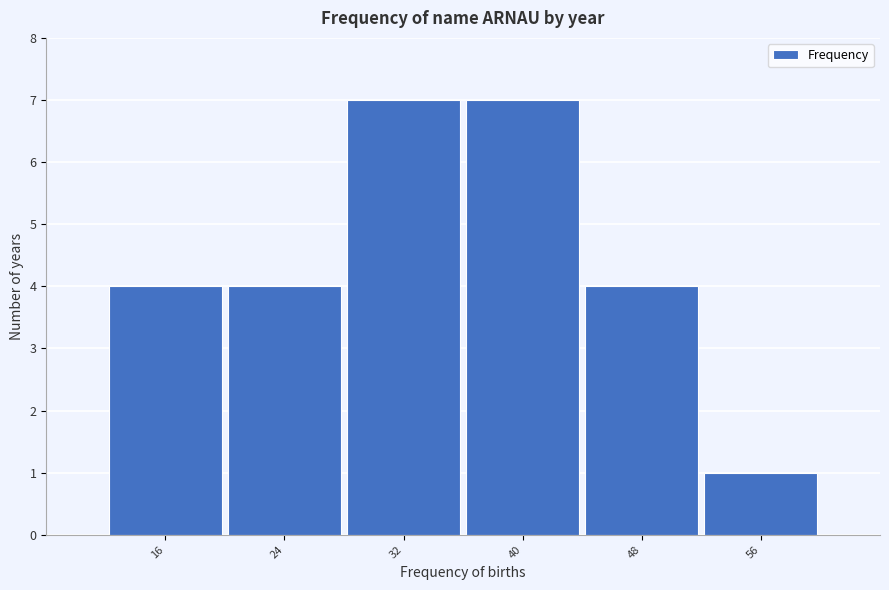

Reading left to right, list all the values displayed in this chart.

16=4	24=4	32=7	40=7	48=4	56=1